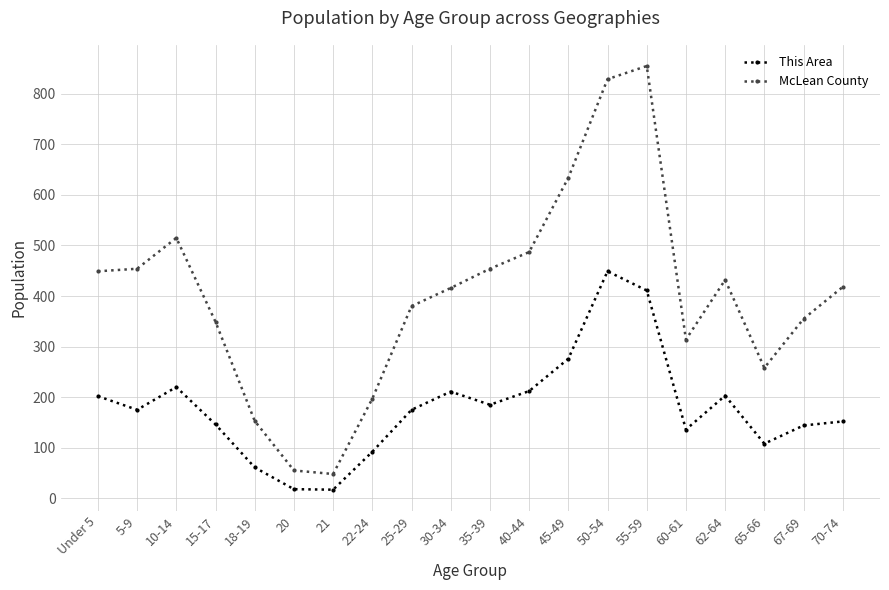

Which series has the largest range (max minus min)?

McLean County